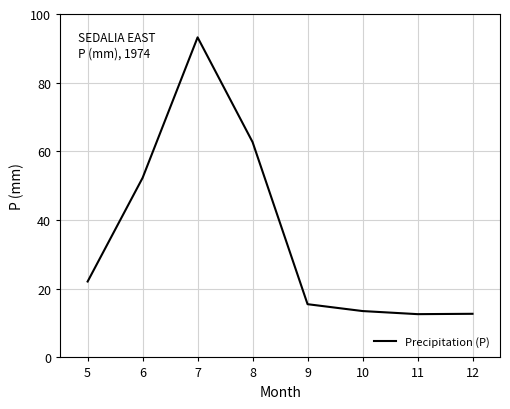

What is the minimum value shown in the chart?

12.6